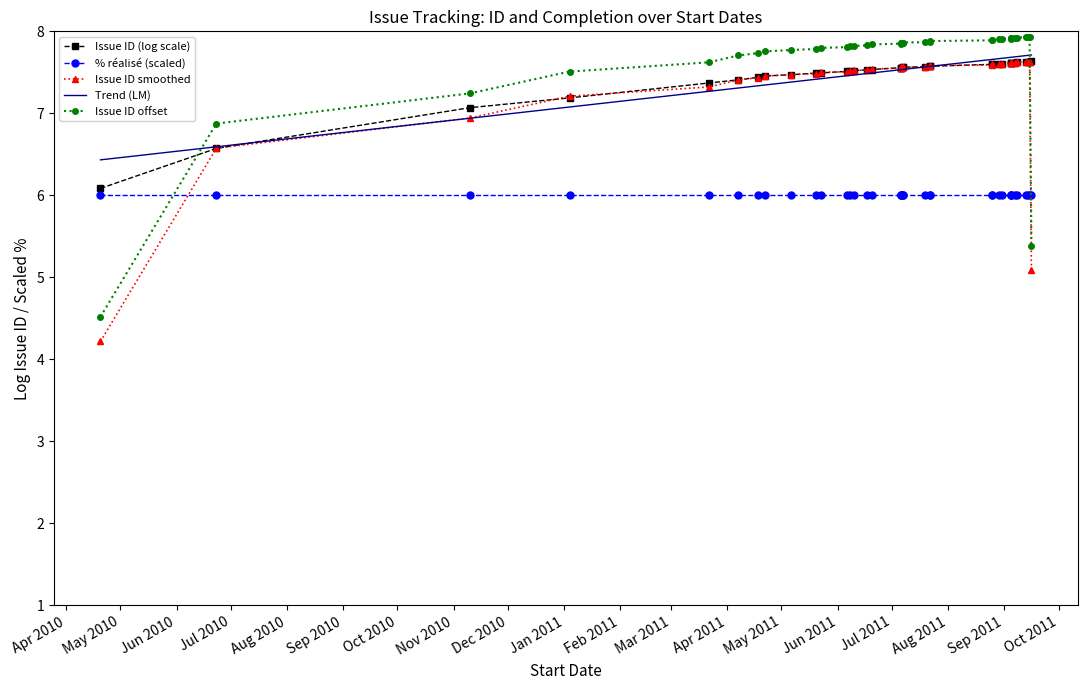

What is the maximum value shown in the chart?

7.9